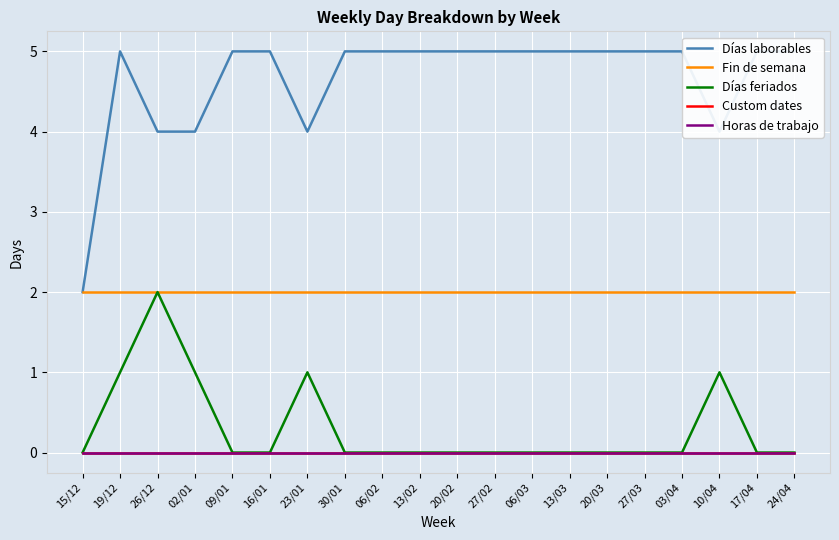

What is the label of the 7th point from the right?

13/03